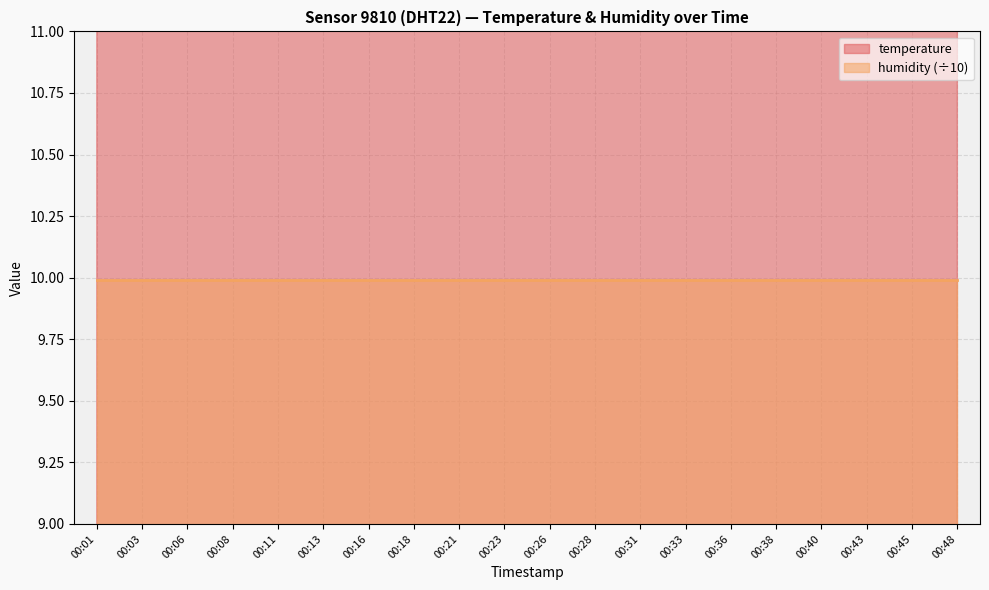

The chart shows a value of 14.8 at 00:23. True or false?

True